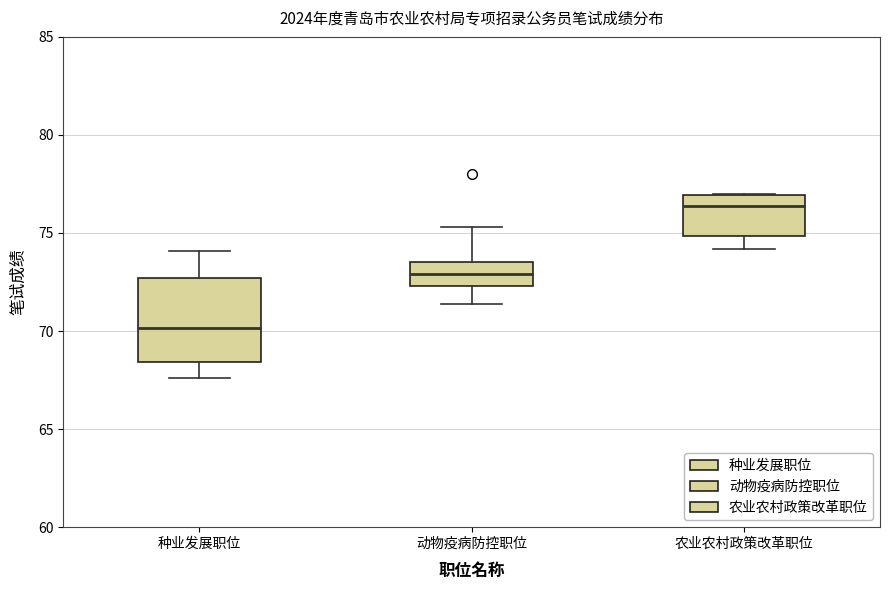

Reading left to right, transcribe this box plot: for each box, give where its median line is, the range the box spans, and where its two whiskers end, as read against the y-axis. The values are not printed on the chart, so give them approximately, as read against the axis.

种业发展职位: median 70.0, box 68.5 to 72.5, whiskers 67.5 to 74.0
动物疫病防控职位: median 73.0, box 72.5 to 73.5, whiskers 71.5 to 75.5
农业农村政策改革职位: median 76.5, box 75.0 to 77.0, whiskers 74.0 to 77.0